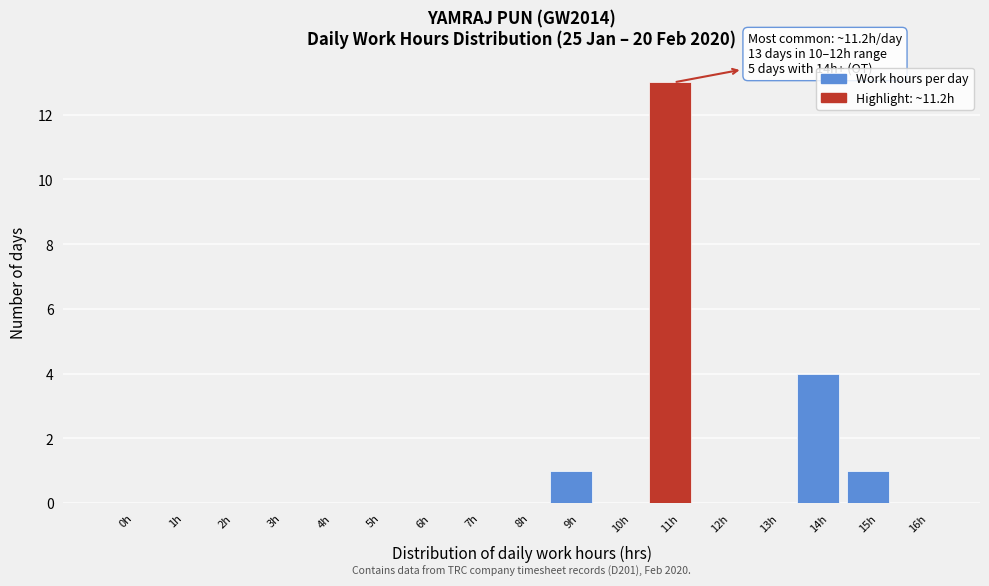

Reading left to right, transcribe all the data shown in this chart.

0h=0	1h=0	2h=0	3h=0	4h=0	5h=0	6h=0	7h=0	8h=0	9h=1	10h=0	11h=13	12h=0	13h=0	14h=4	15h=1	16h=0